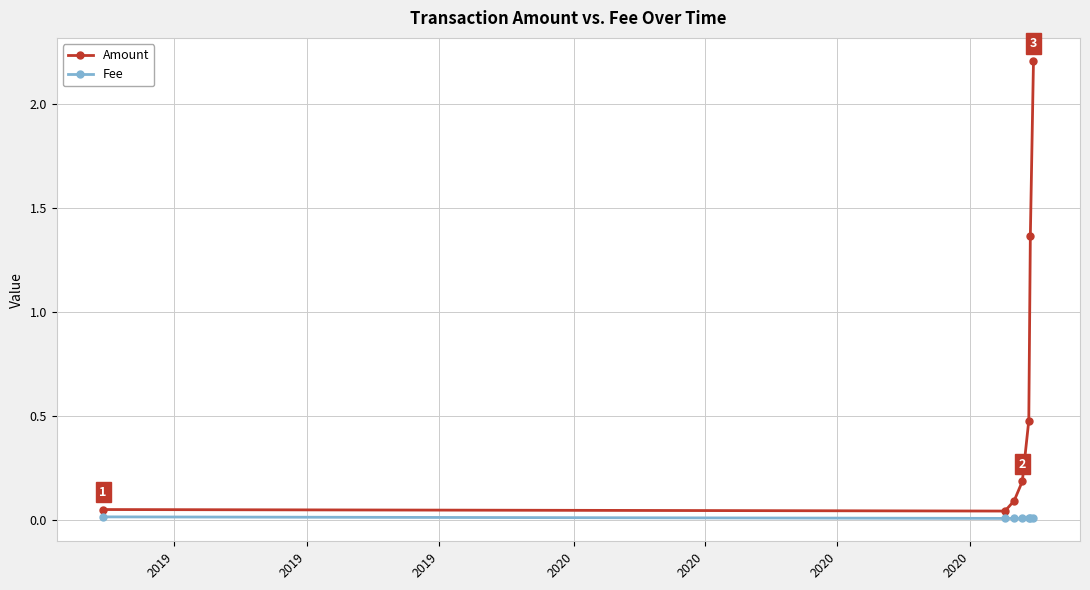

What is the sum of all Amount values?

4.4